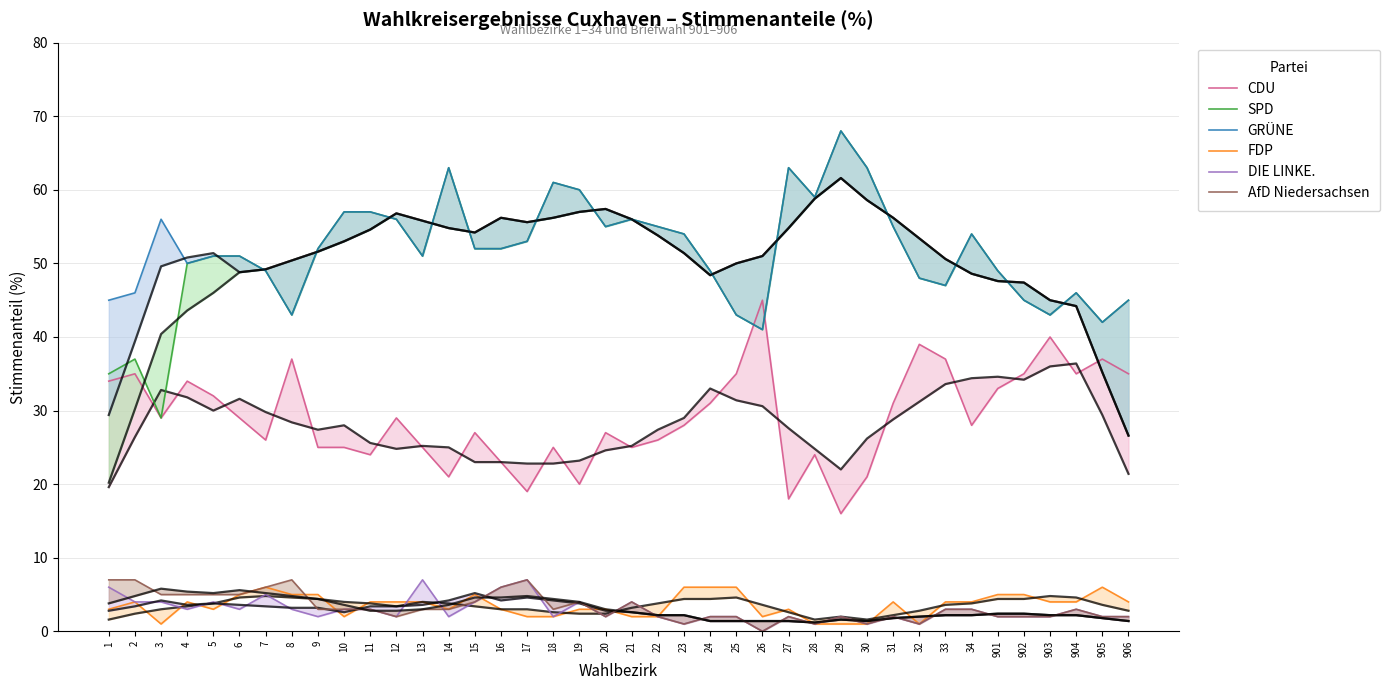

How many categories are shown in the chart?

40